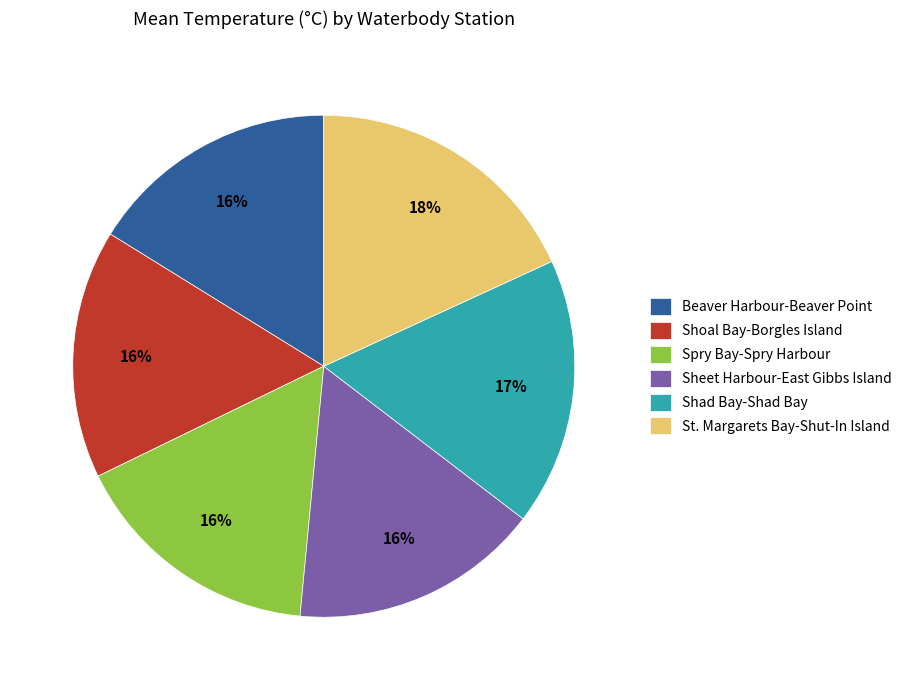

Is the sum of St. Margarets Bay-Shut-In Island and Spry Bay-Spry Harbour greater than half?

No